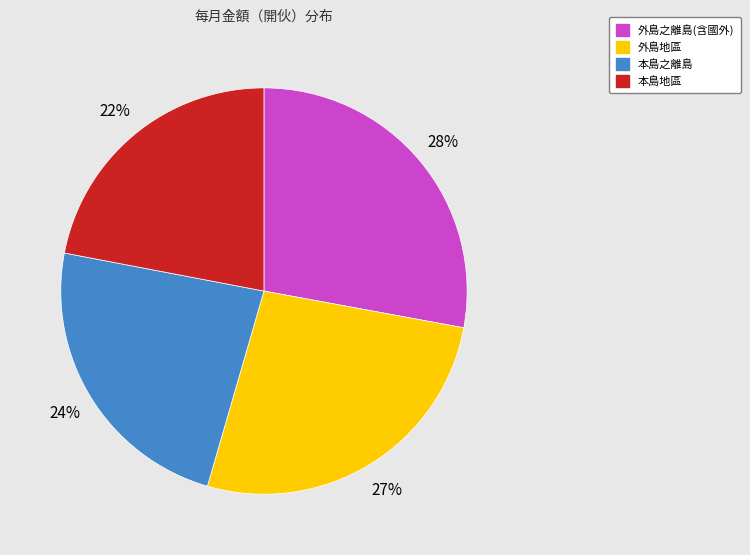

To the nearest percent, what is the difference between the largest and smallest slice percentages?

6%